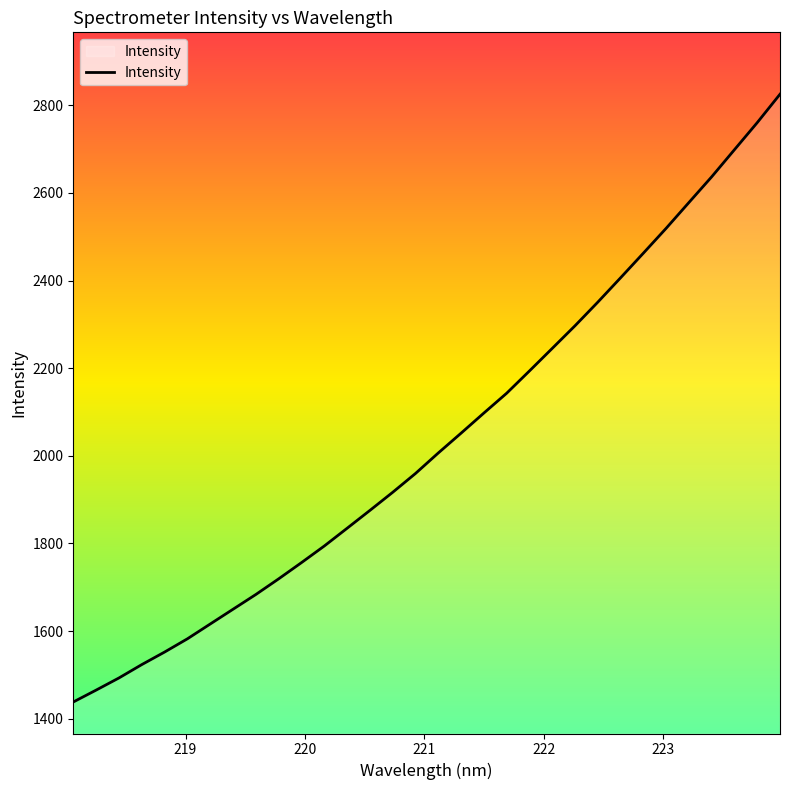

What is the difference between the maximum and minimum values?

1387.3